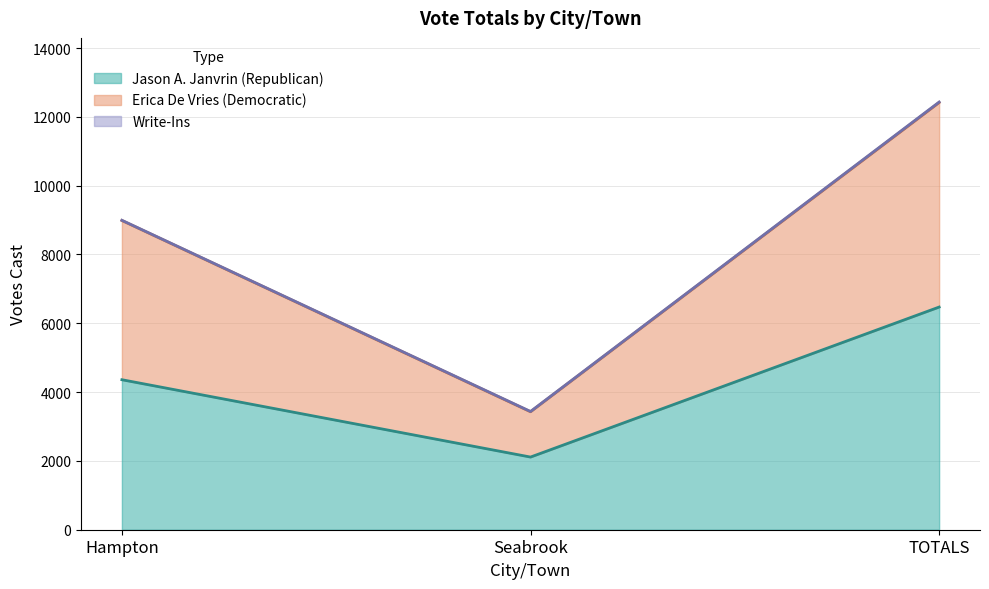

What is the difference between the highest and lowest values at Hampton?

4628